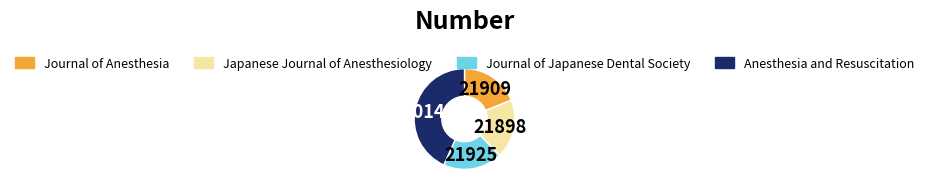

Is Journal of Anesthesia the majority of the pie?

No